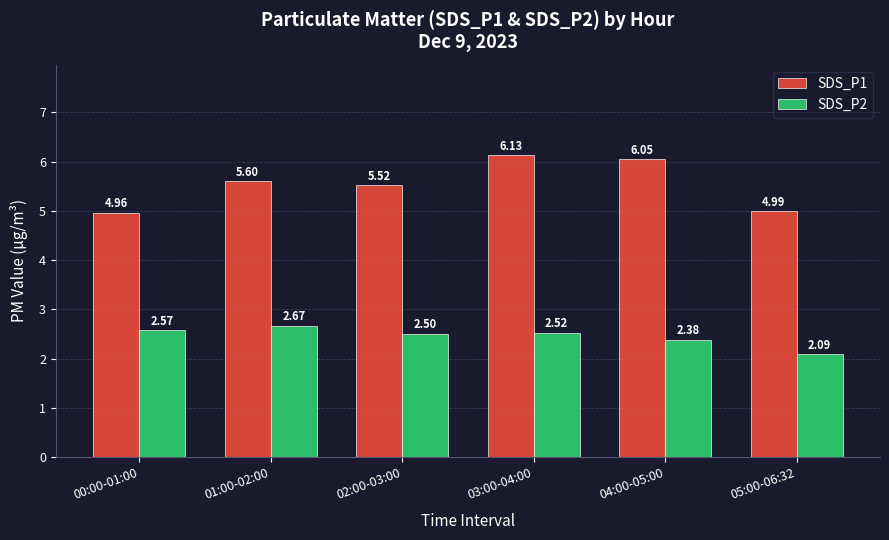

What is the label of the 5th bar from the left?

04:00-05:00